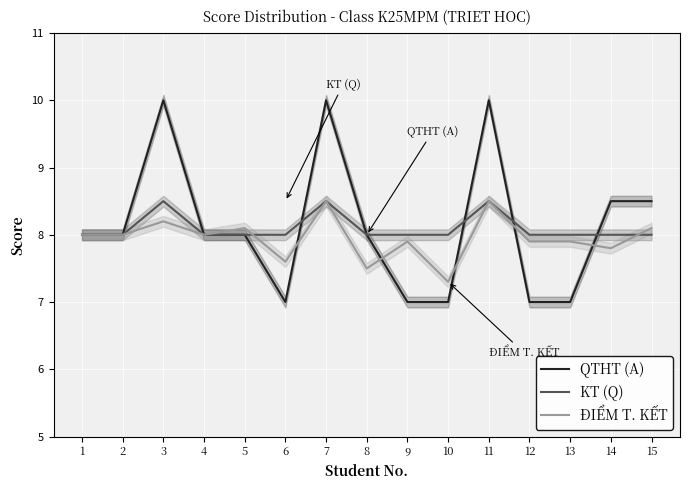

At which category does the chart reach its peak across all series?

3